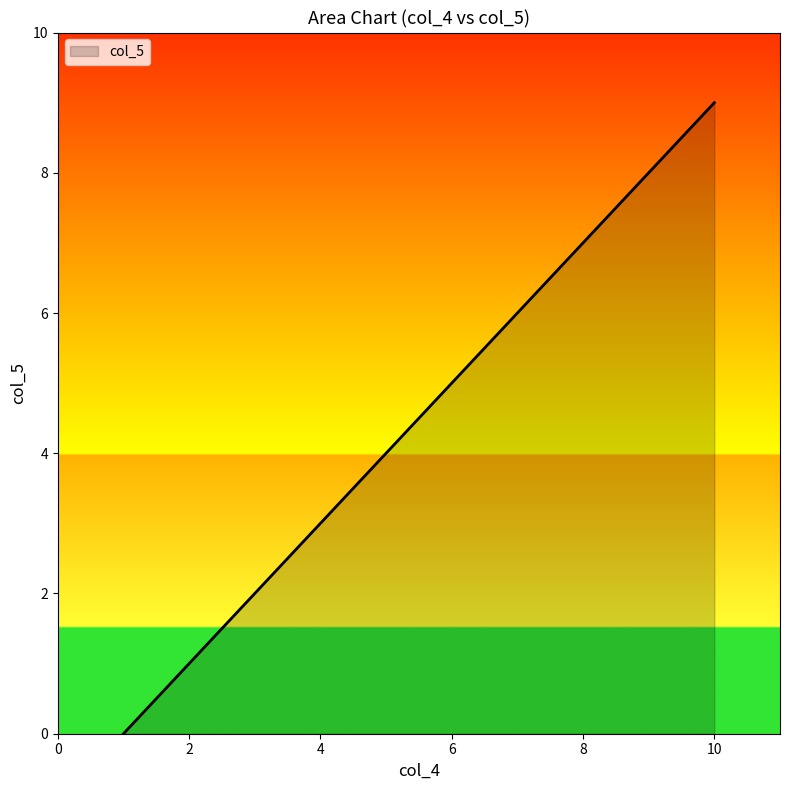

What is the difference between the maximum and minimum values?

9